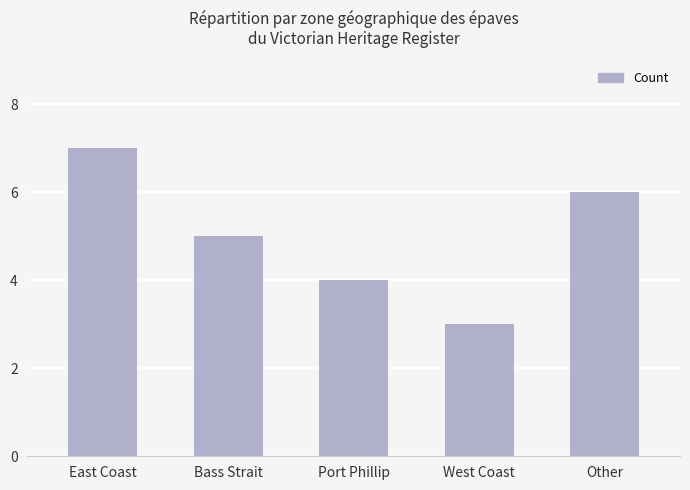

Between Bass Strait and West Coast, which is larger?

Bass Strait